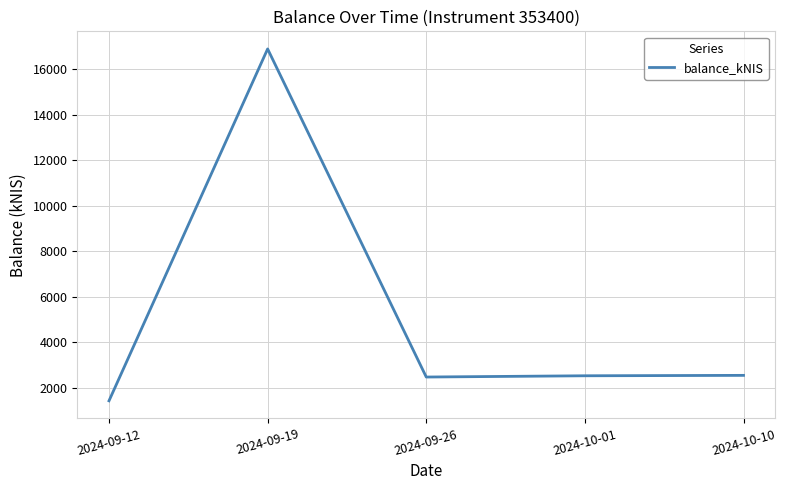

Which has a higher value, 2024-09-19 or 2024-10-01?

2024-09-19